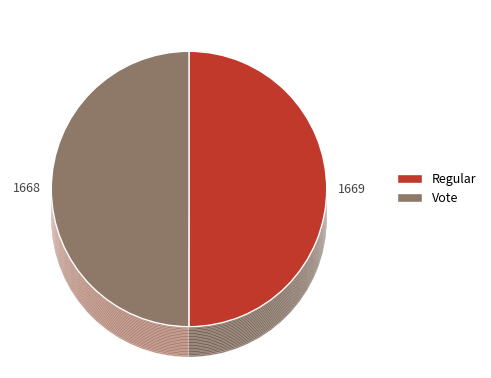

How many slices are in this pie chart?

2